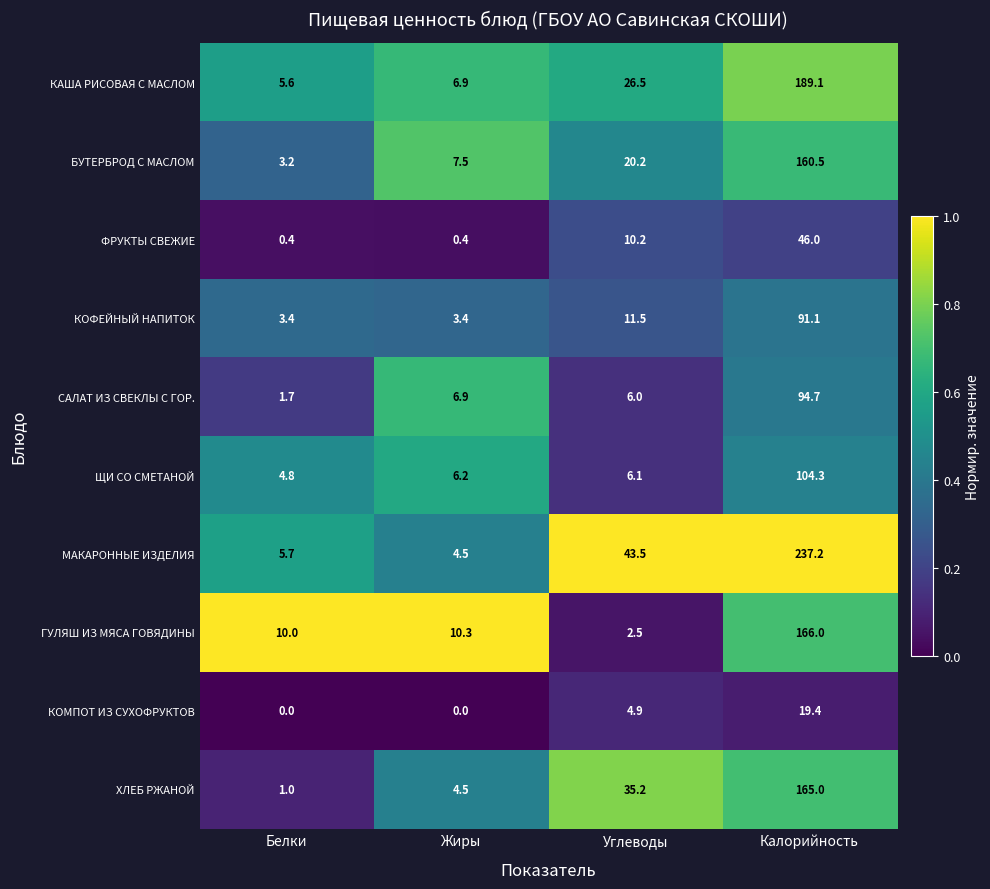

Which series has the largest total across all categories?

МАКАРОННЫЕ ИЗДЕЛИЯ